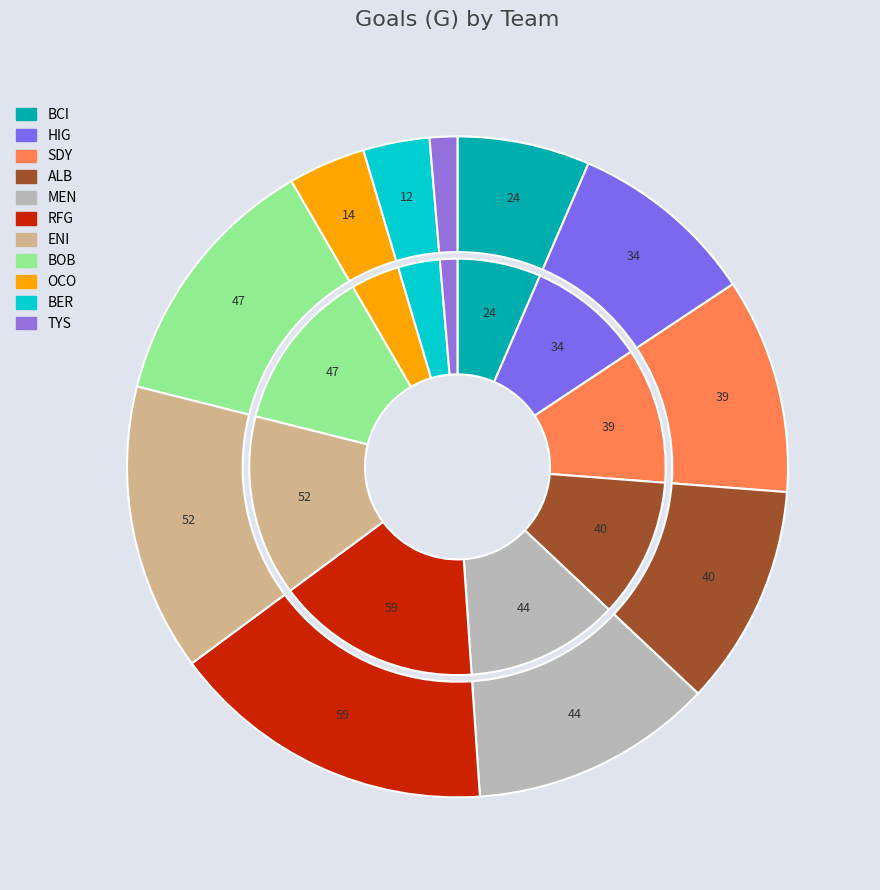

Which has a higher value, ENI or OCO?

ENI